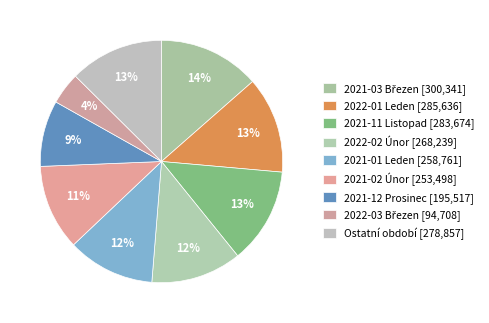

How many segments does this pie chart have?

9